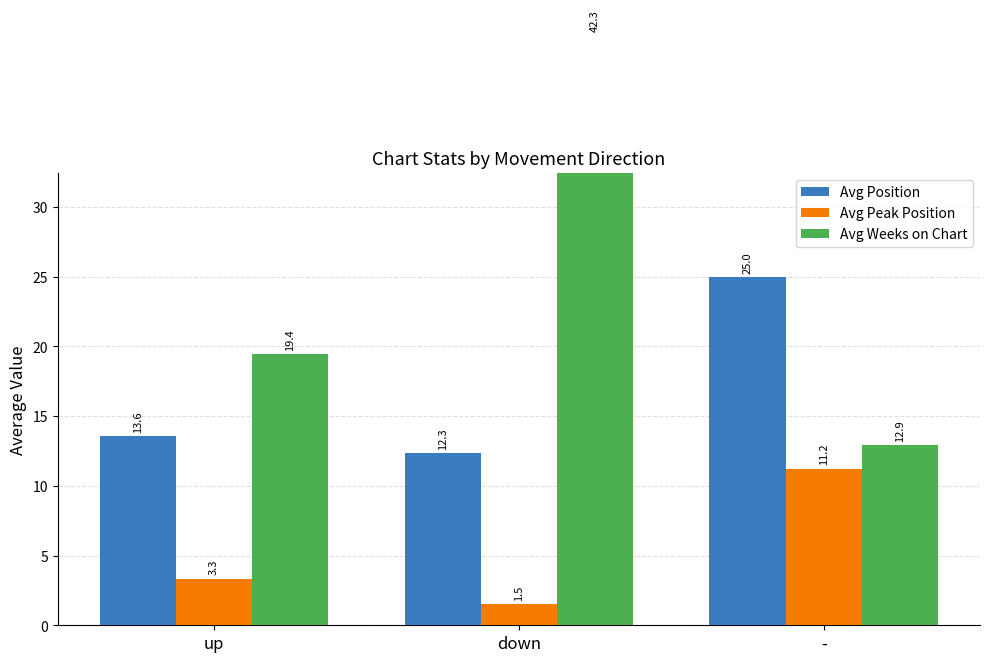

At which label does Avg Peak Position first exceed 3?

up